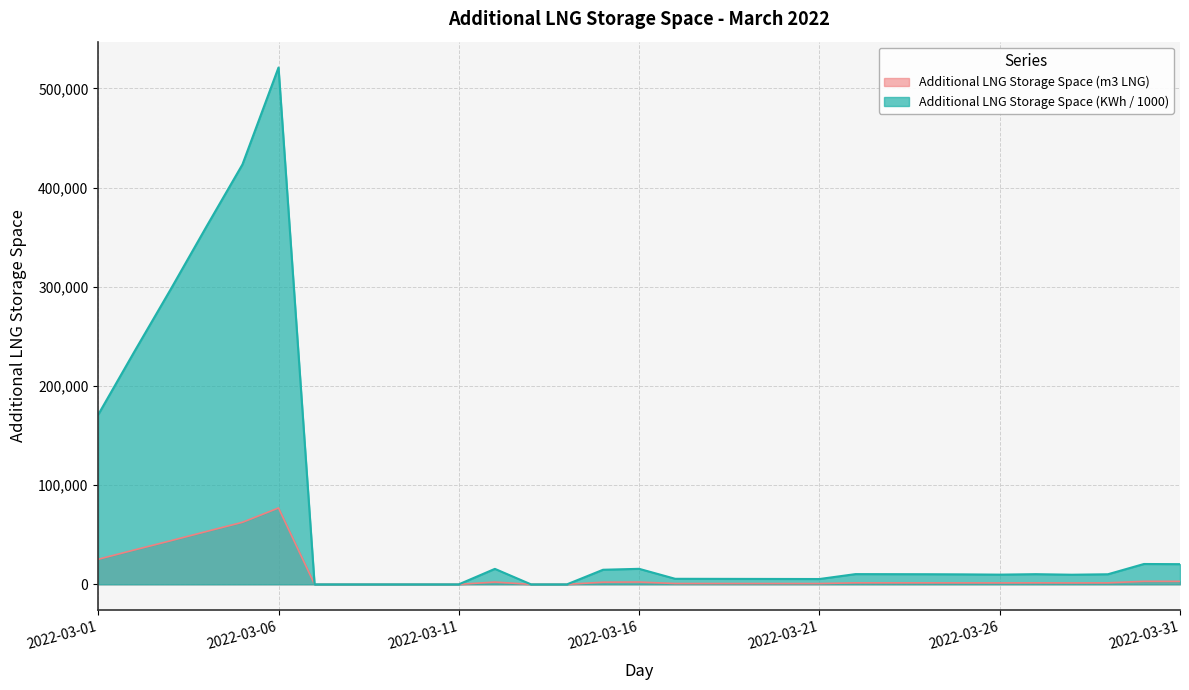

Between 2022-03-14 and 2022-03-23, which is larger?

2022-03-23